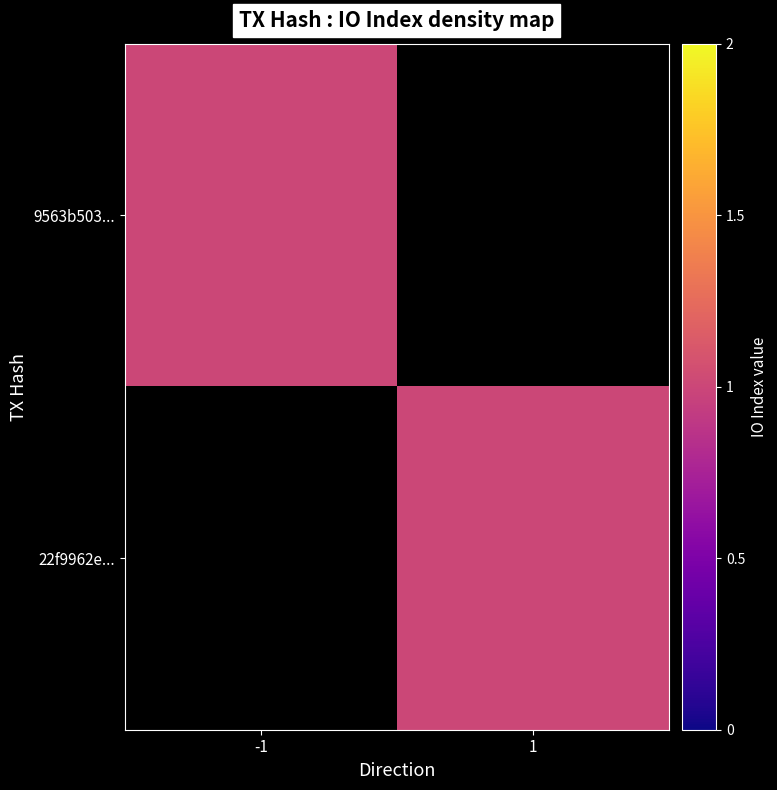

Which series has the largest range (max minus min)?

9563b503c10ee06db26fa1c0be09b483984ad48